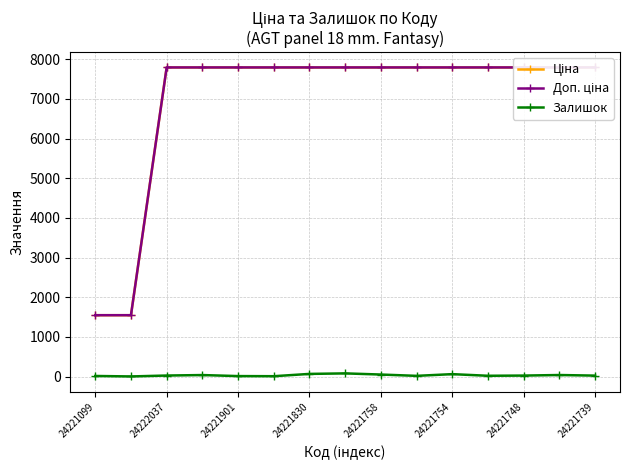

True or false: Залишок has more than 1 interior local peaks.

True